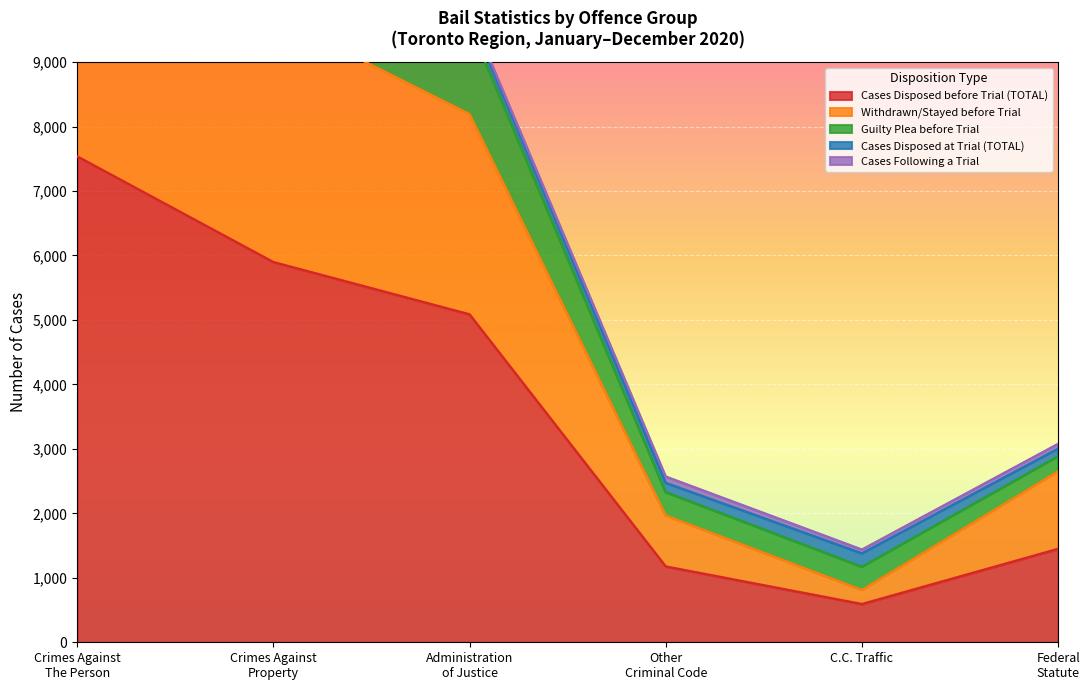

What position from the left is Administration
of Justice?

3